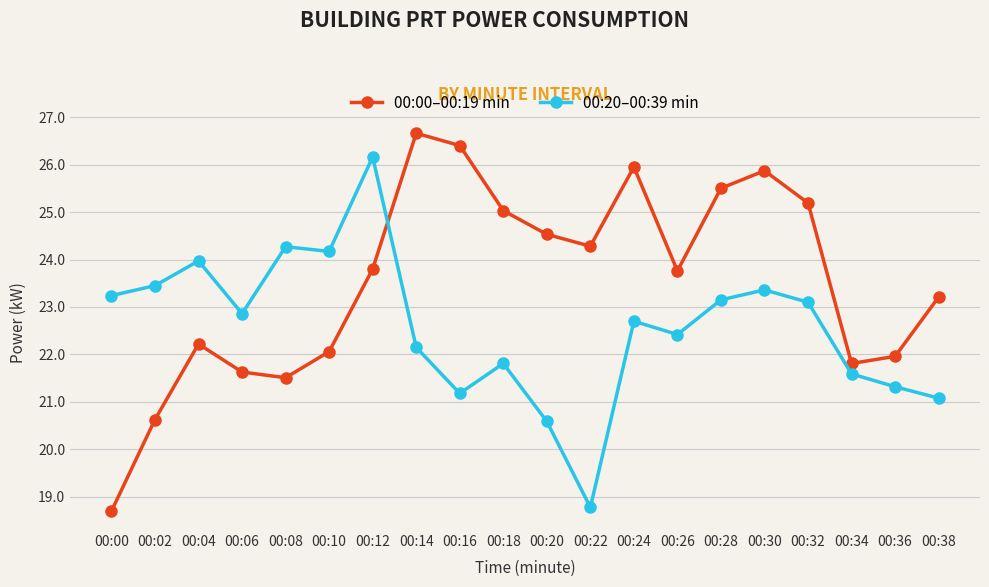

How many values in the 00:00–00:19 min series exceed 23?

12